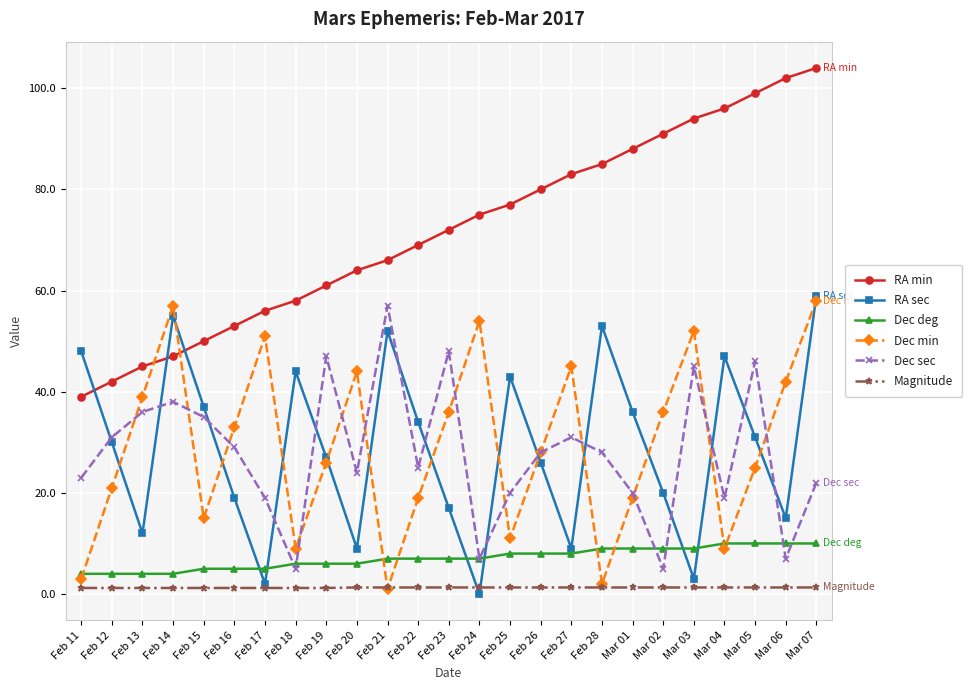

After their last crossing, which series has the higher values: Dec deg or Dec min?

Dec min